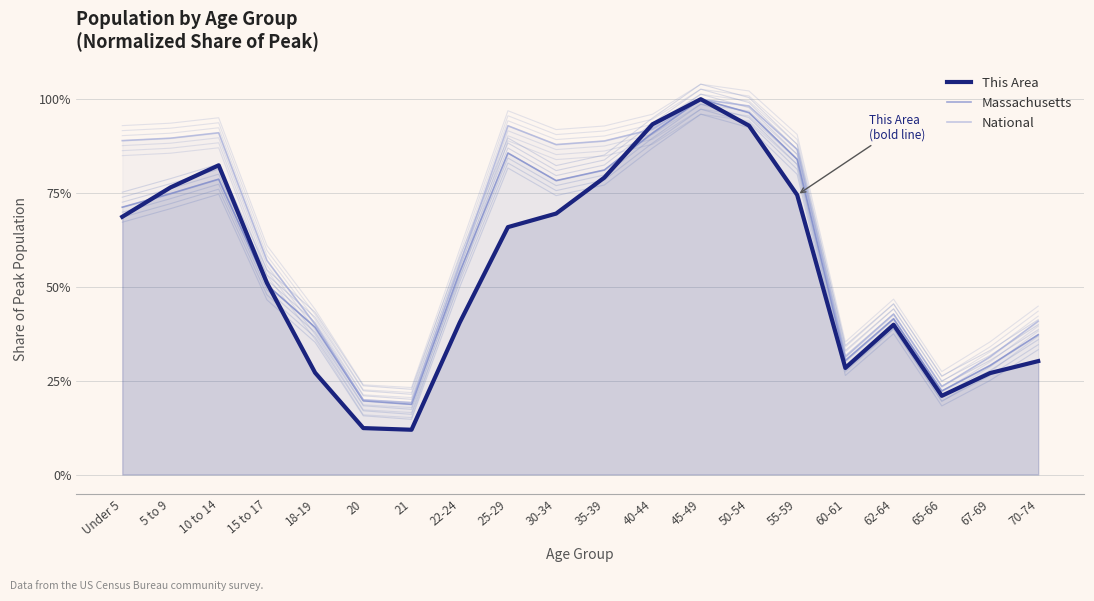

How many categories are shown in the chart?

20